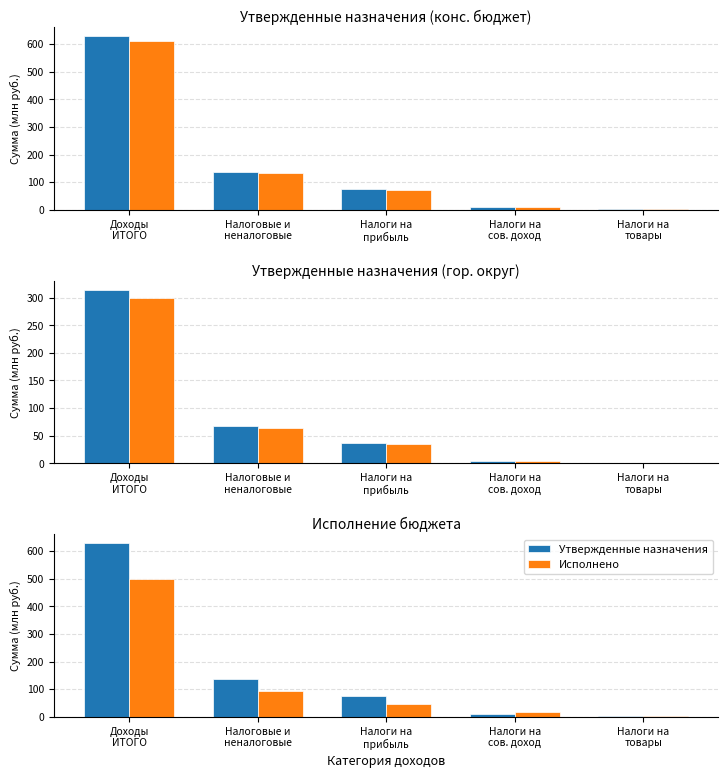

Reading left to right, transcribe all the data shown in this chart.

Утвержденные назначения: Доходы
ИТОГО=629.0	Налоговые и
неналоговые=135.4	Налоги на
прибыль=74.0	Налоги на
сов. доход=9.8	Налоги на
товары=1.2
Исполнено: Доходы
ИТОГО=500.5	Налоговые и
неналоговые=92.5	Налоги на
прибыль=46.8	Налоги на
сов. доход=16.2	Налоги на
товары=1.9